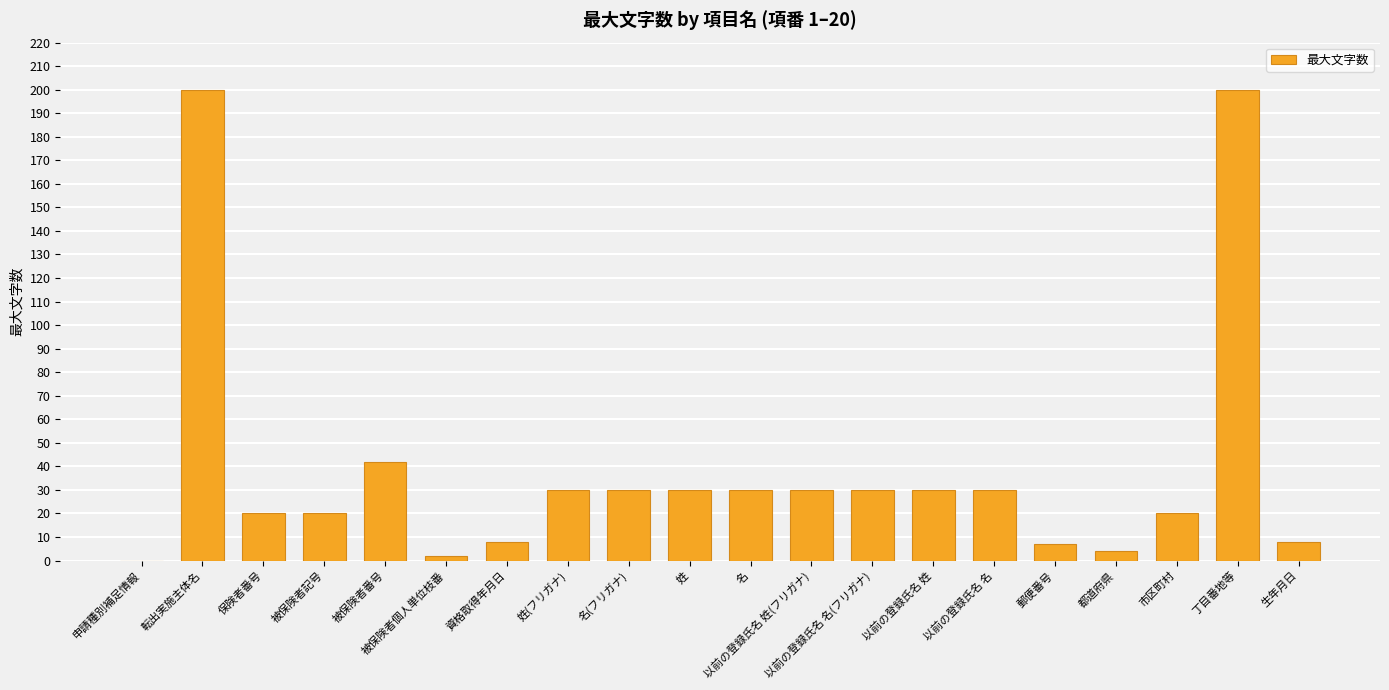

What is the change in value from 以前の登録氏名 名 to 丁目番地等?

+170